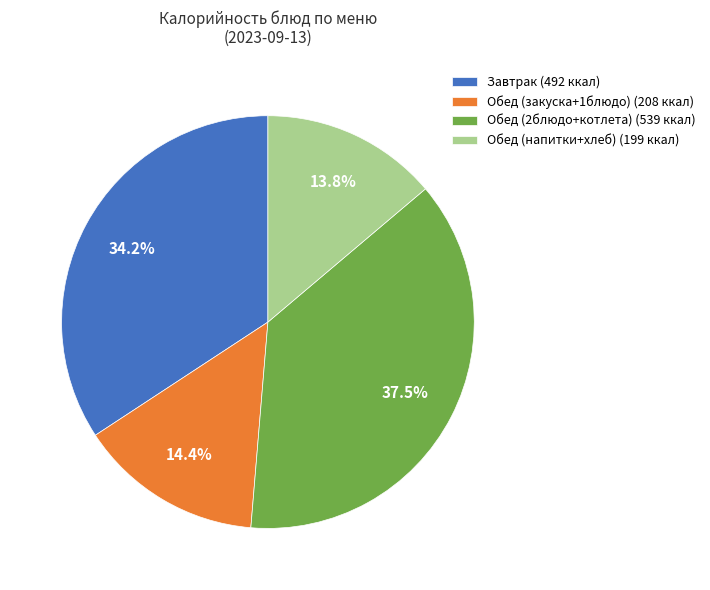

Does Завтрак (492 ккал) account for over 50% of the chart?

No